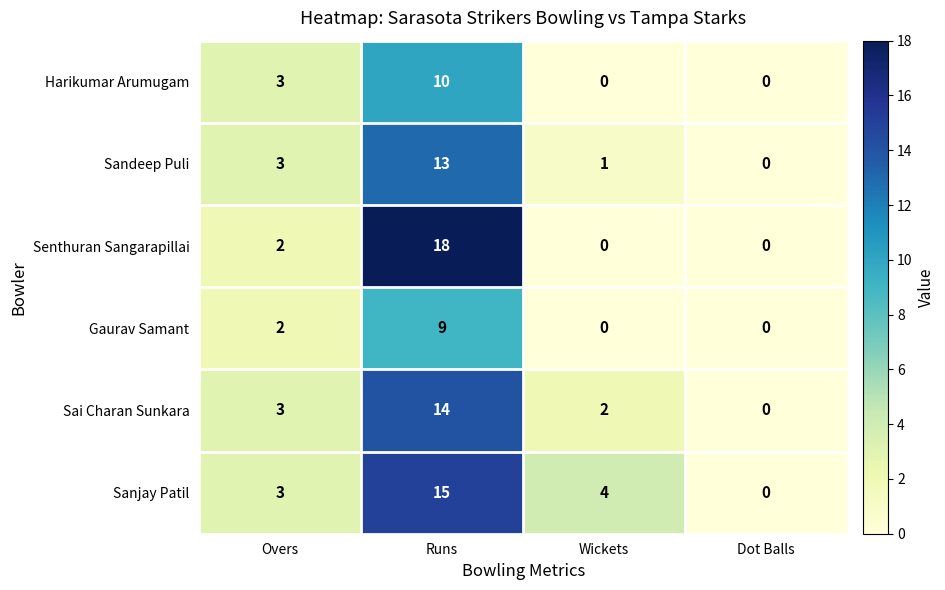

What is the sum of all Sai Charan Sunkara values?

19